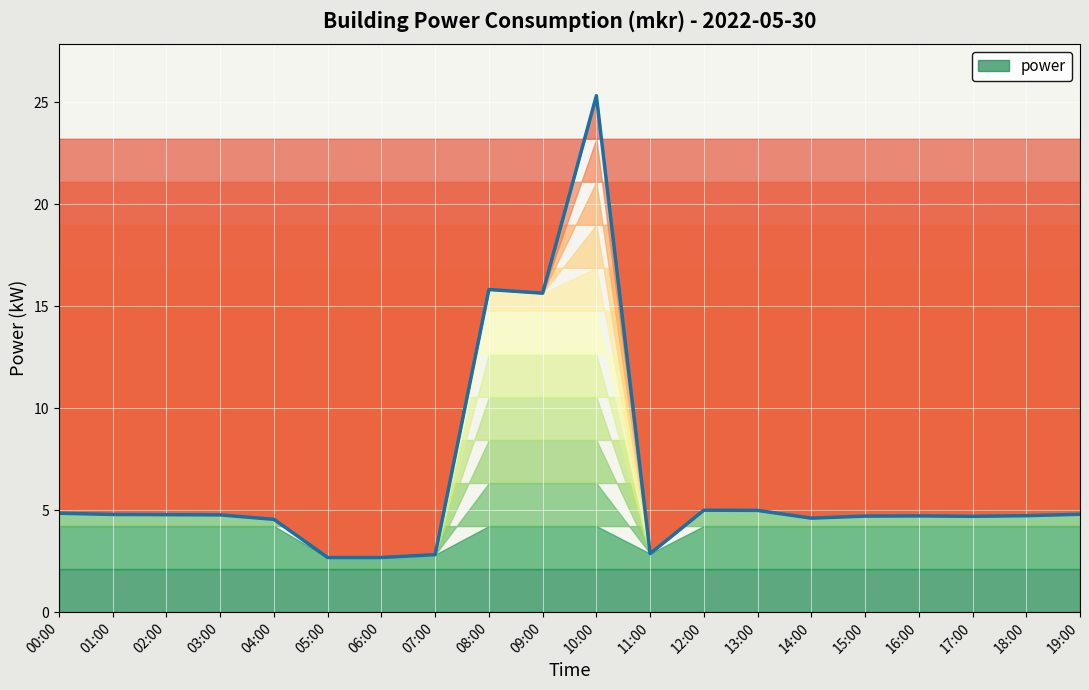

What is the label of the 1st point from the left?

00:00